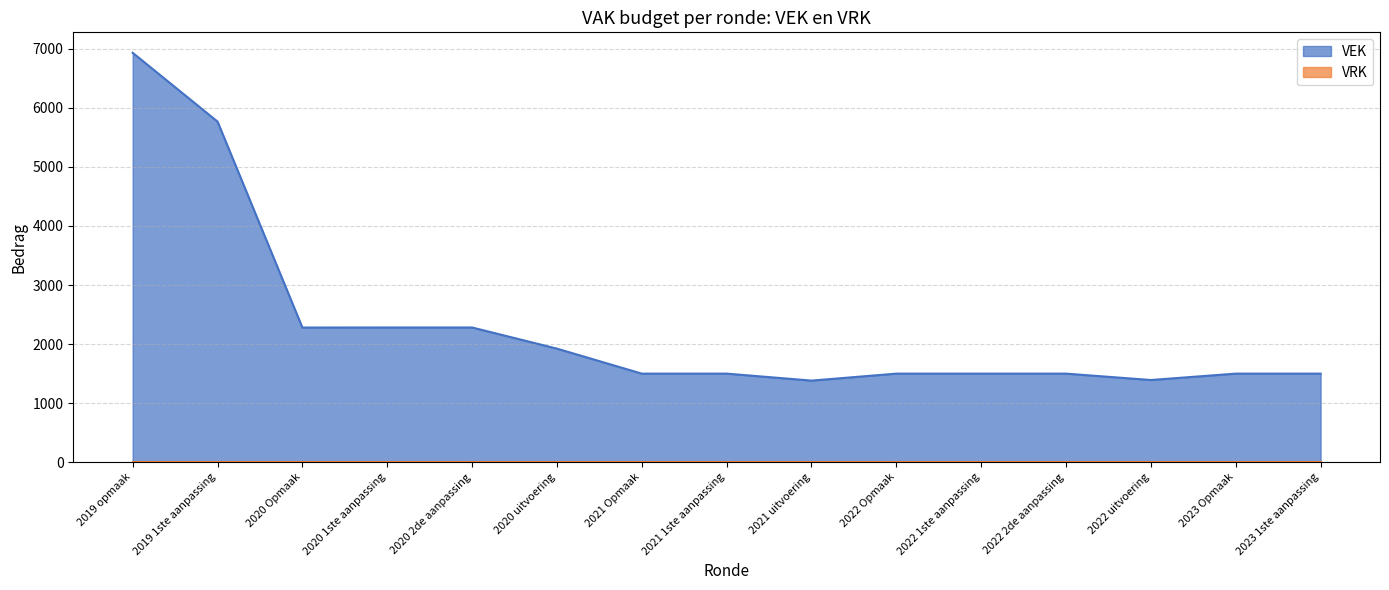

What is the difference between the values at 2020 1ste aanpassing and 2019 1ste aanpassing?

3485